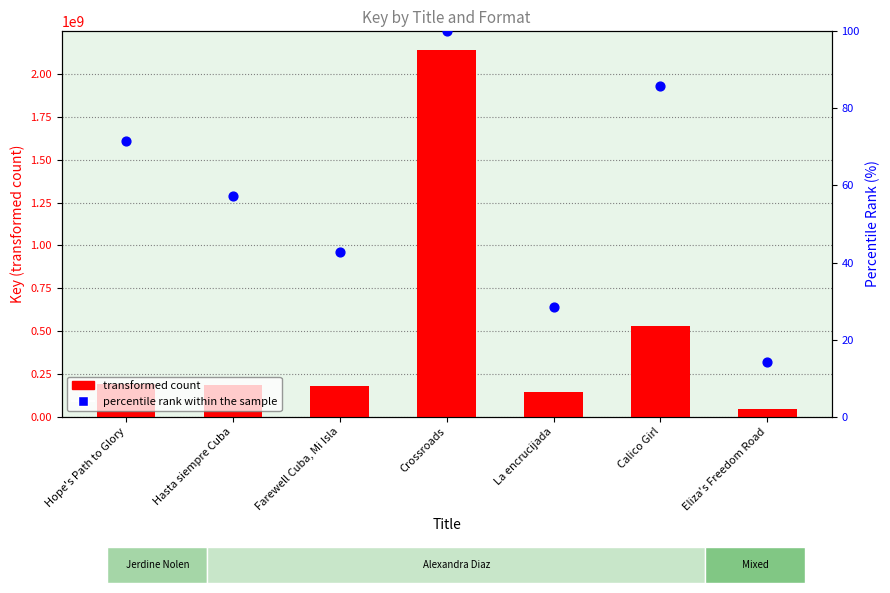

Which series has the largest total across all categories?

transformed count